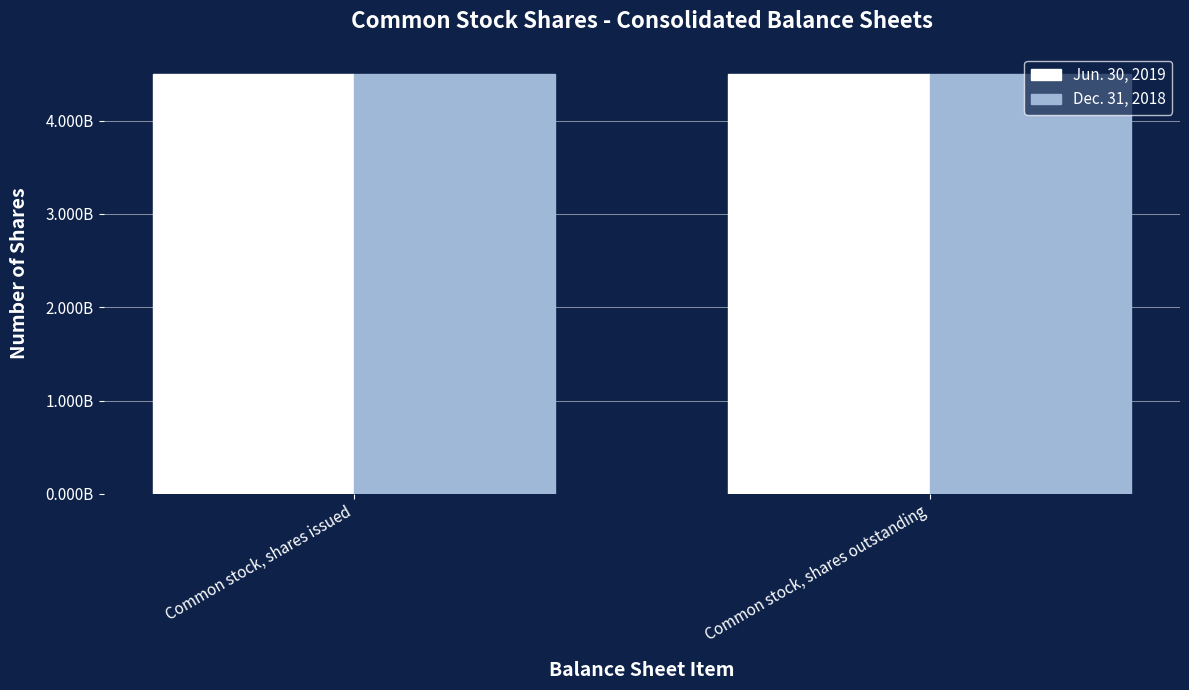

At how many categories does at least one series exceed 4499545553?

1